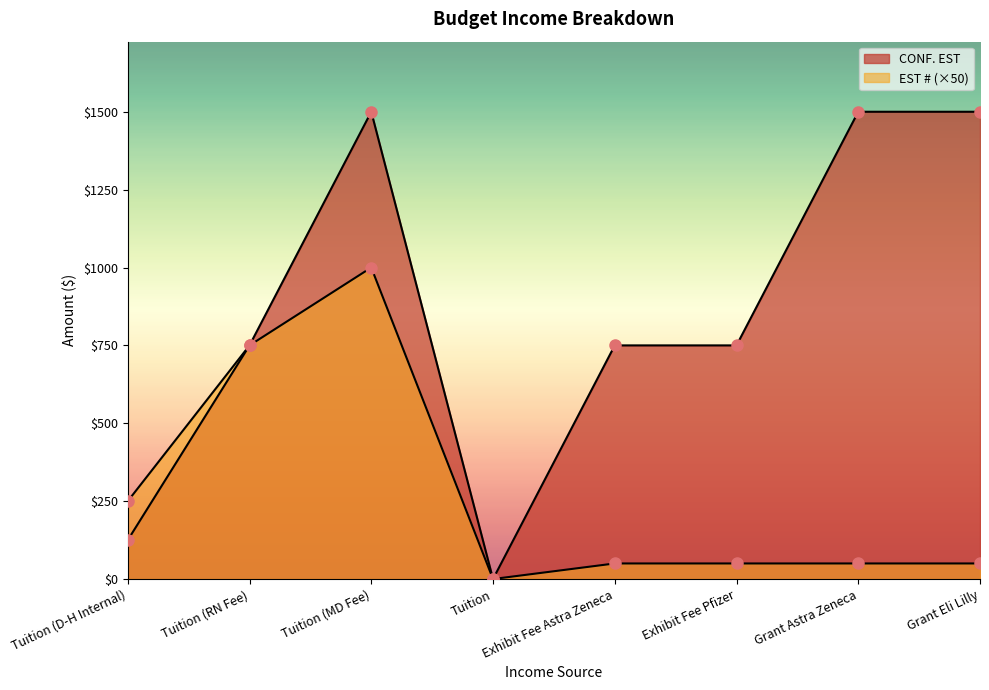

What is the sum of all EST # values?

2200